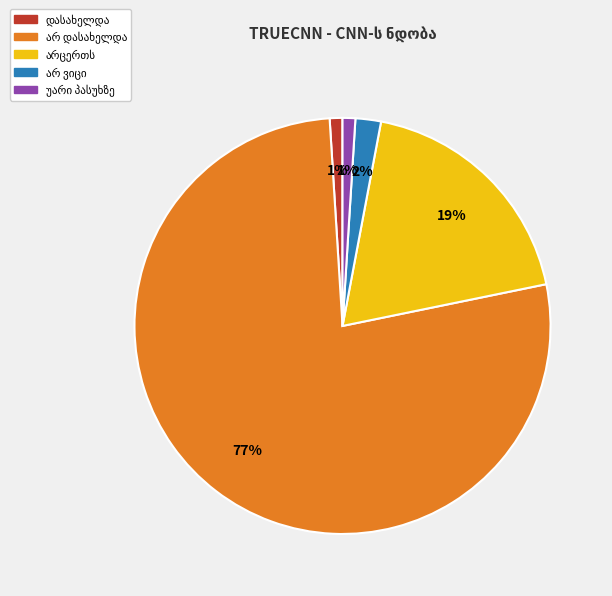

To the nearest percent, what is the average slice percentage?

20%